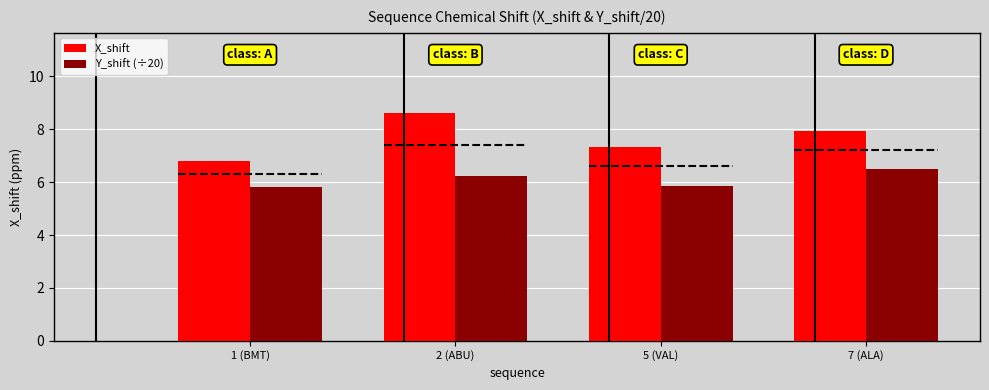

What is the minimum value for X_shift?

6.8